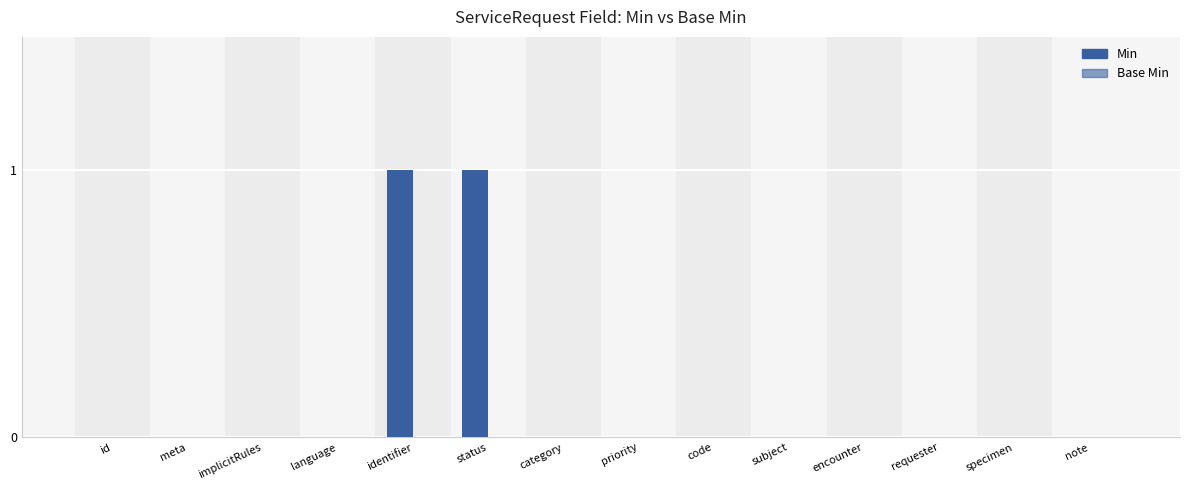

Reading right to left, list all the values displayed in this chart.

Min: note=0	specimen=0	requester=0	encounter=0	subject=0	code=0	priority=0	category=0	status=1	identifier=1	language=0	implicitRules=0	meta=0	id=0
Base Min: note=0	specimen=0	requester=0	encounter=0	subject=0	code=0	priority=0	category=0	status=0	identifier=0	language=0	implicitRules=0	meta=0	id=0